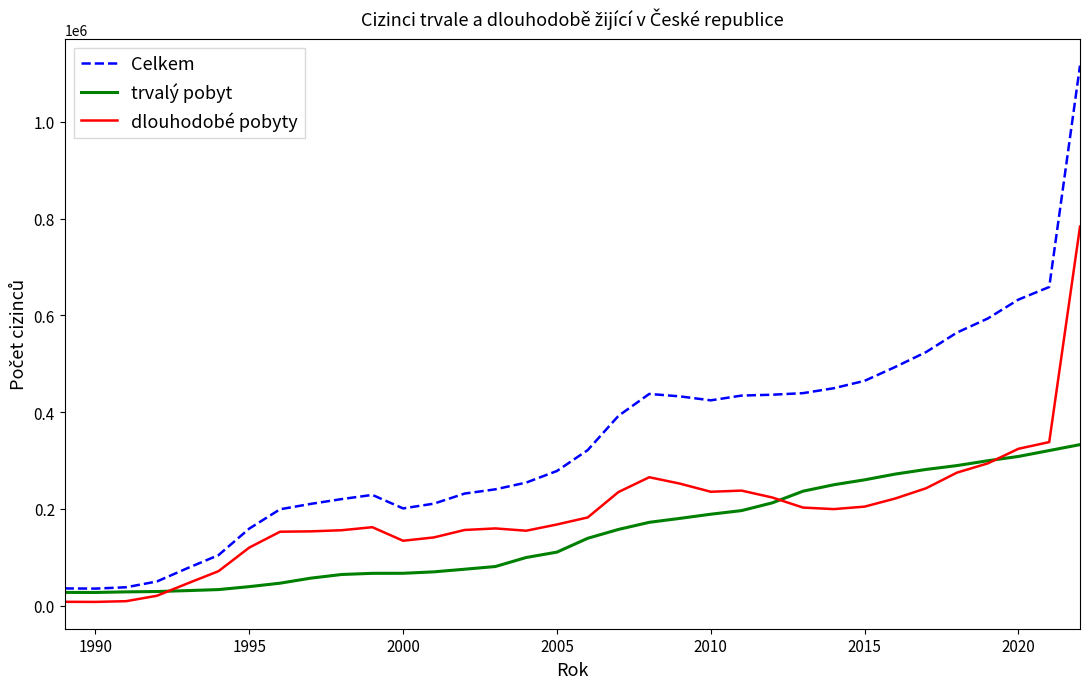

What is the maximum value for trvalý pobyt?

332772